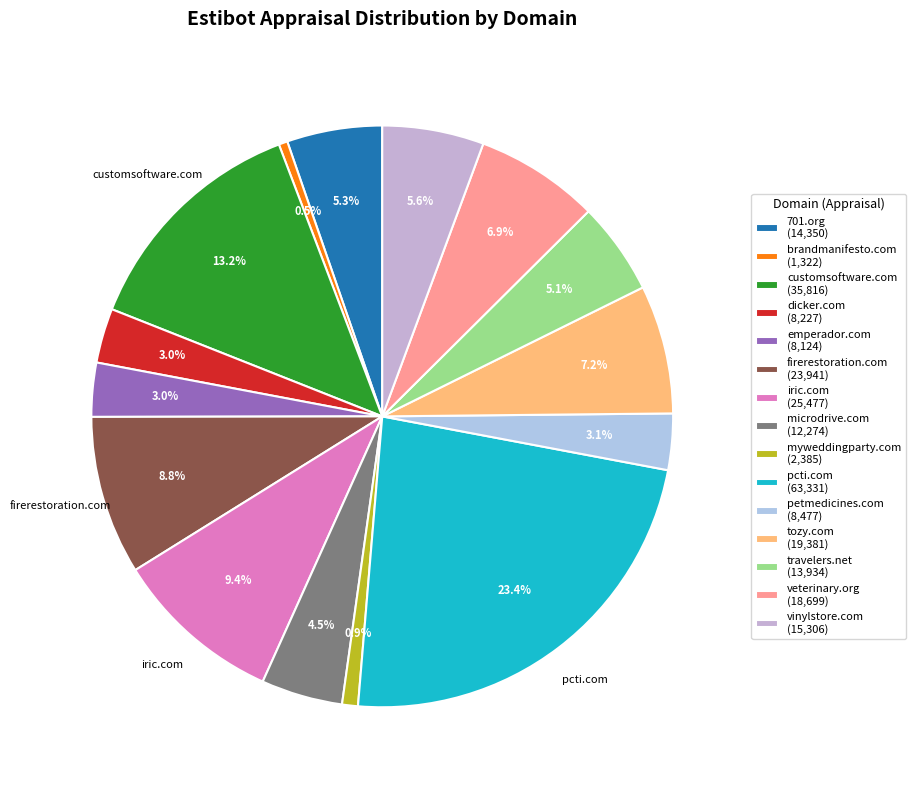

What is the ratio of the value at pcti.com to the value at iric.com?

2.5